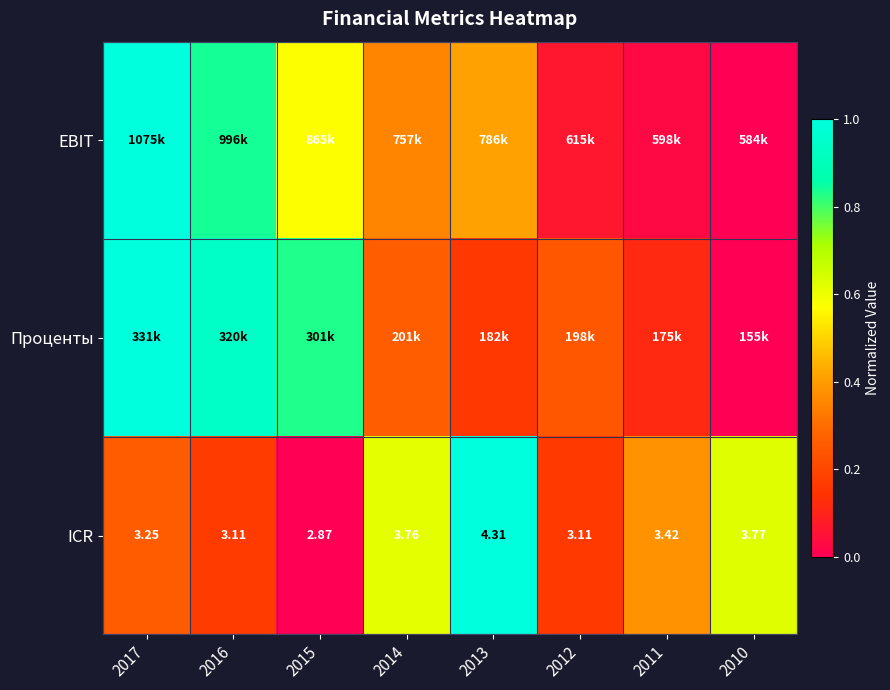

How many data points in ICR are less than 3?

1